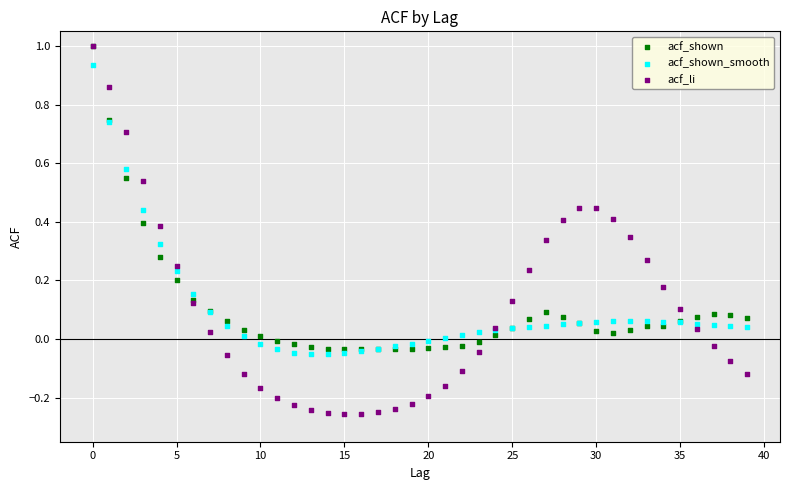

Which series contains the lowest Y value?

acf_li